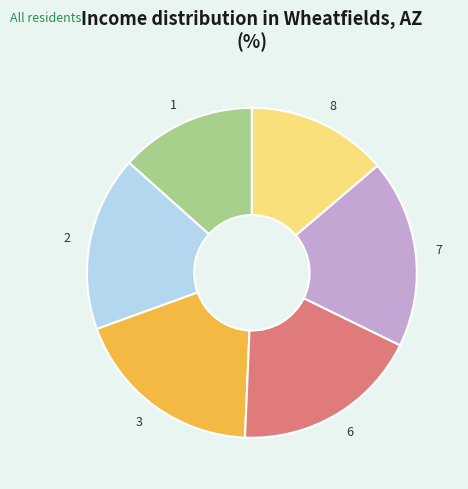

Do 6 and 8 together represent more than half of the pie?

No